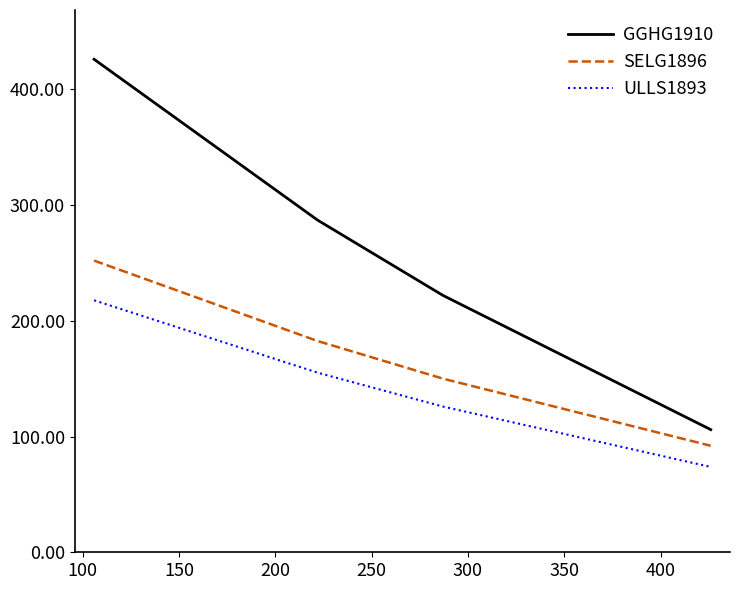

Rank the series by their maximum value, from highest to lowest.

GGHG1910, SELG1896, ULLS1893